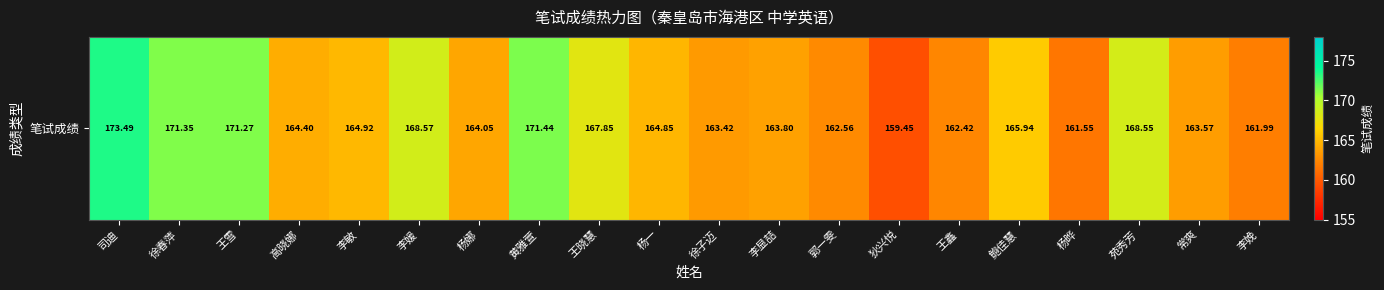

At which label does the data first exceed 164?

司迪